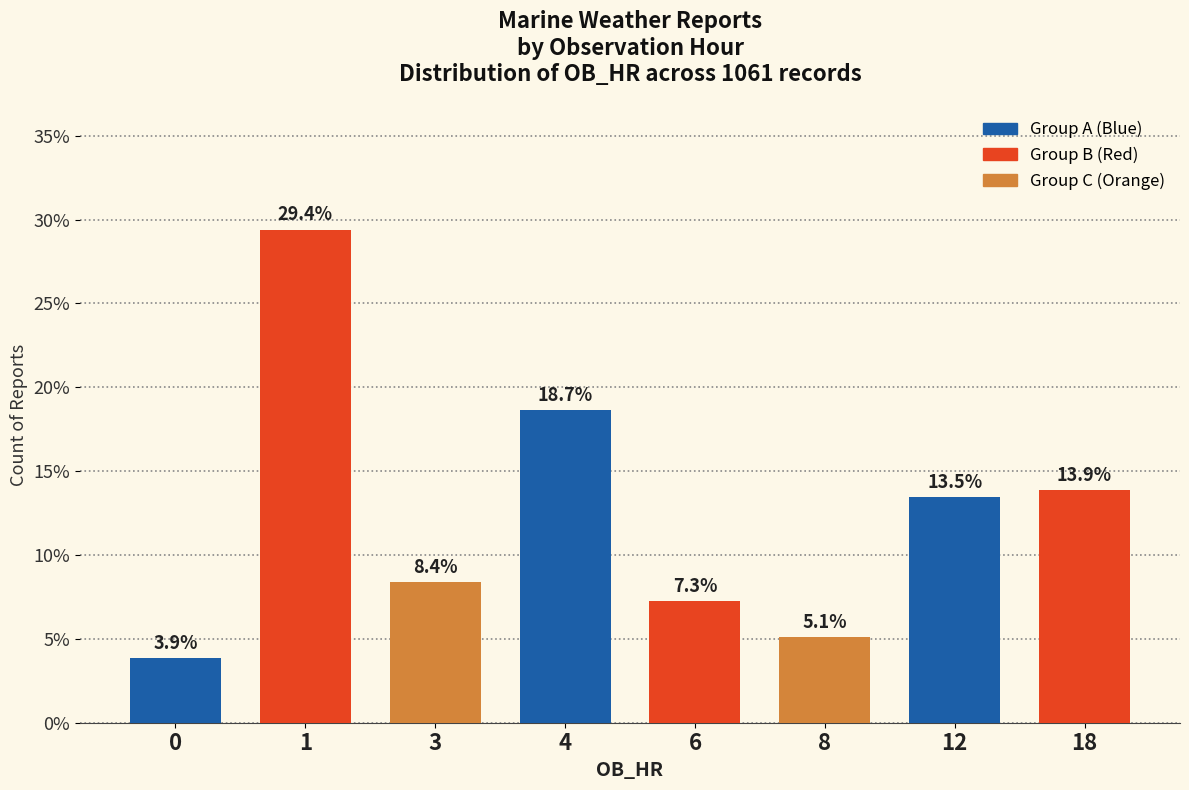

What is the difference between the values at 6 and 0?

3.4